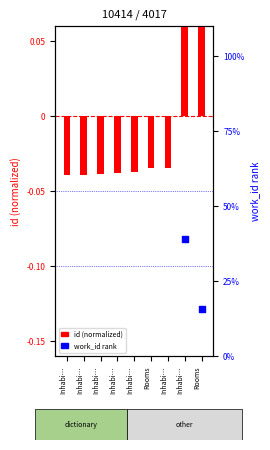

What is the total value across all series at Inhabi…?

-8.6